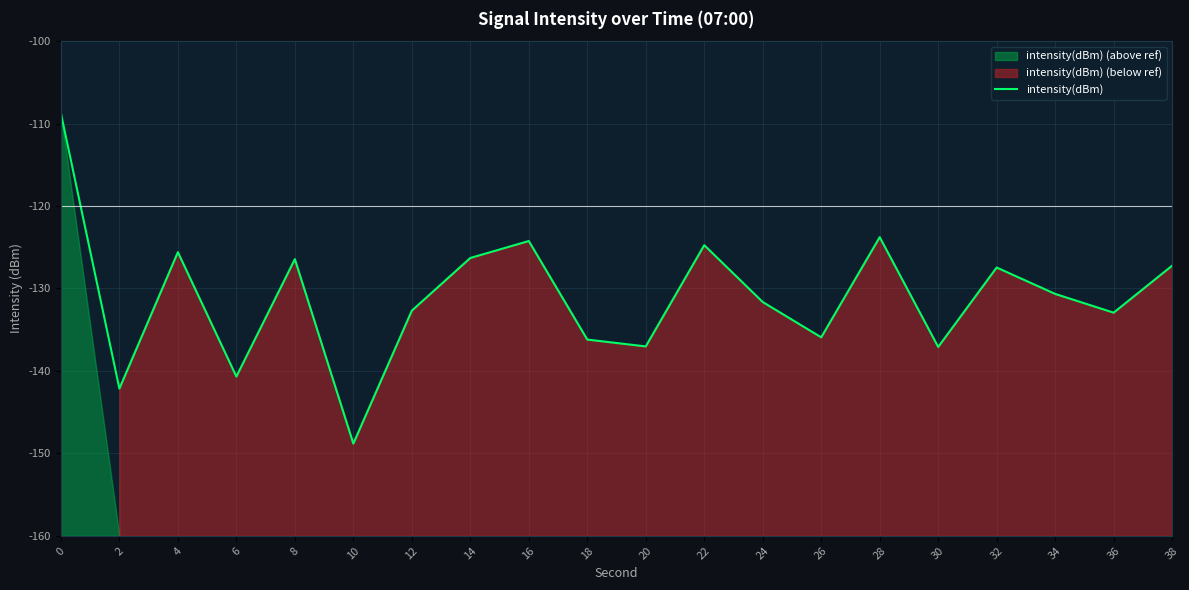

List the labels in order of value, smallest first.

10, 2, 6, 30, 20, 18, 26, 36, 12, 24, 34, 32, 38, 8, 14, 4, 22, 16, 28, 0